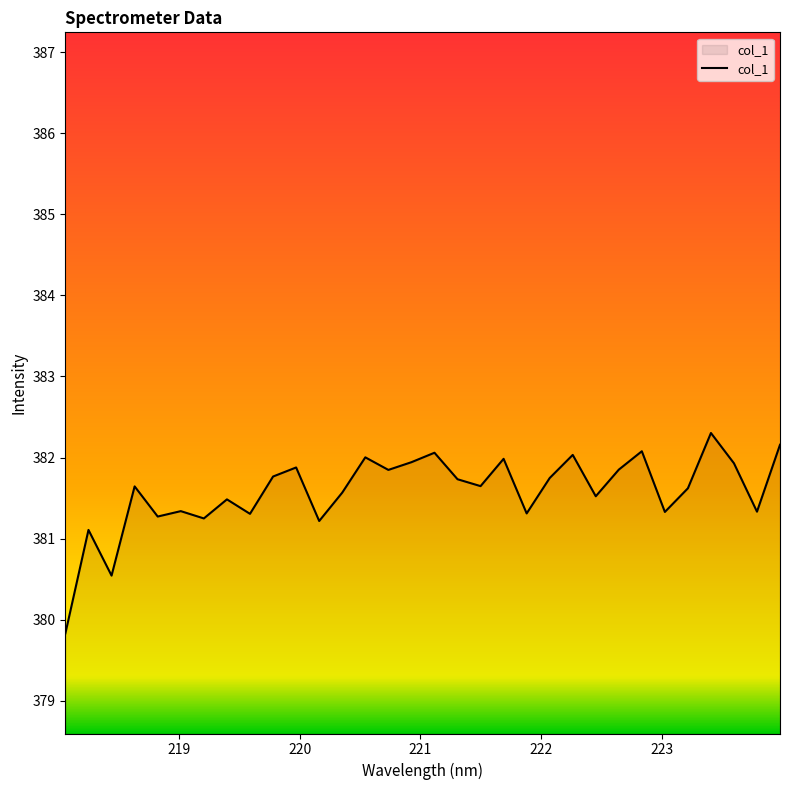

What is the maximum value shown in the chart?

382.3